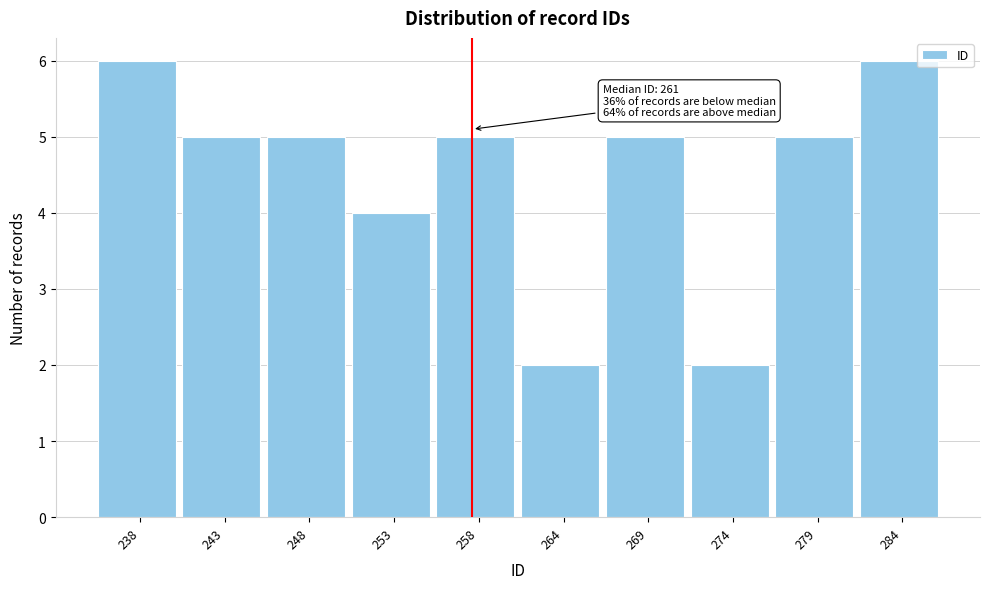

Reading left to right, list all the values displayed in this chart.

238=6	243=5	248=5	253=4	258=5	264=2	269=5	274=2	279=5	284=6